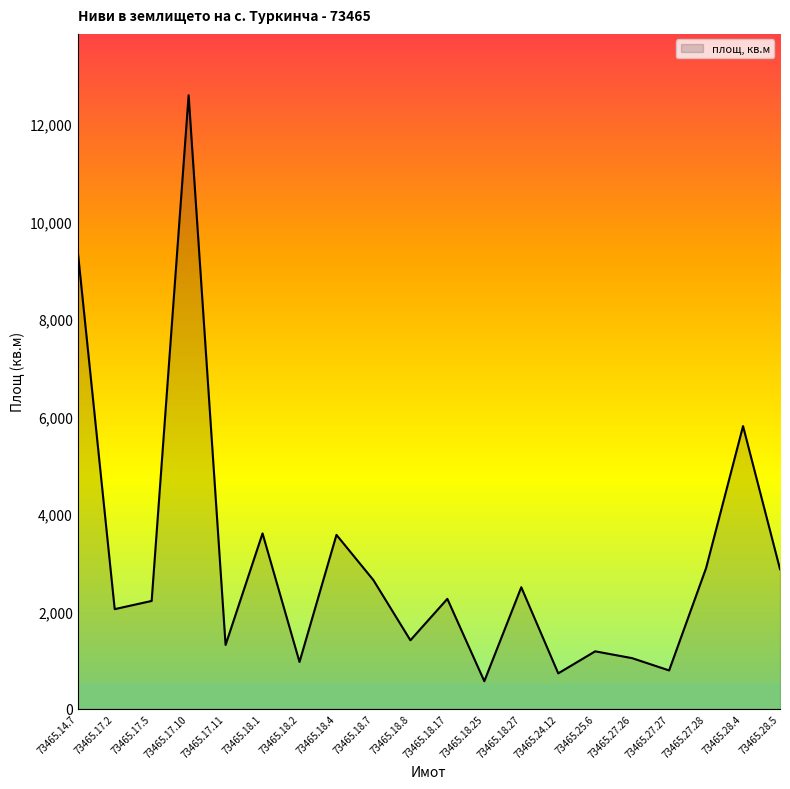

What is the difference between the values at 73465.17.10 and 73465.17.5?

10377